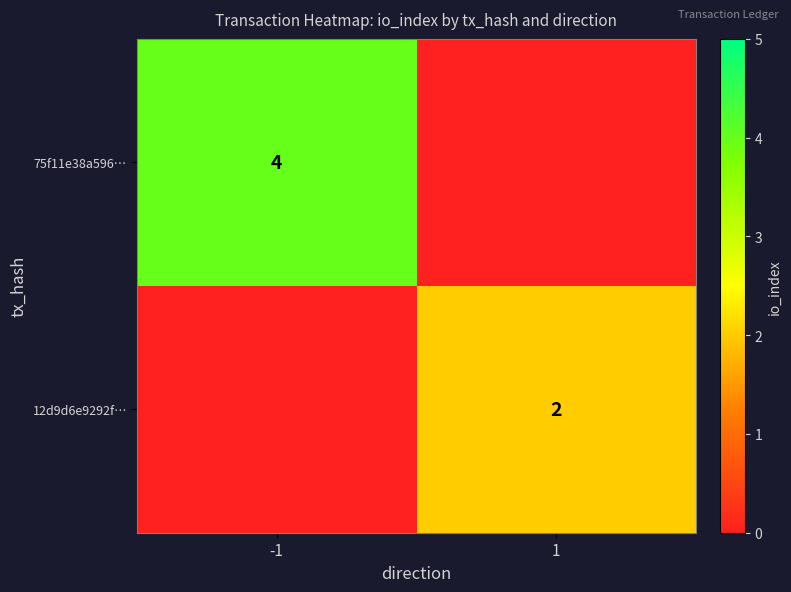

The 75f11e38a596… series shows 4 at -1. True or false?

True